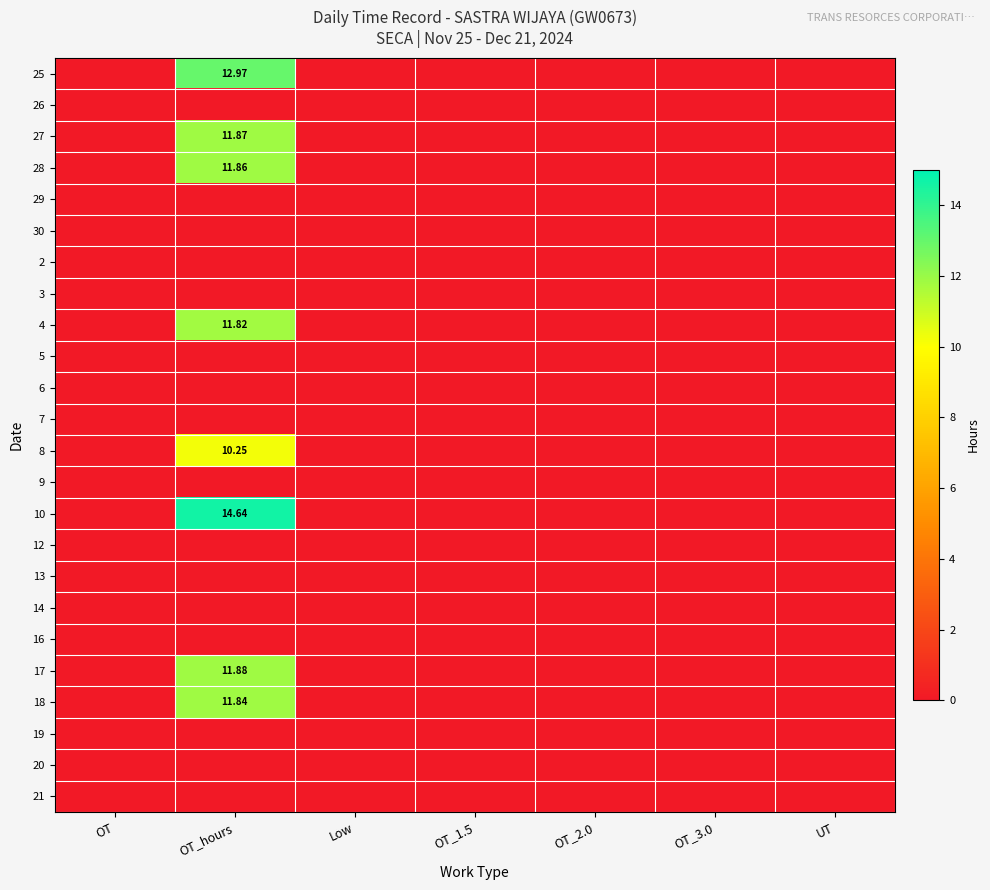

Which has a higher value, Low or OT_3.0?

Low